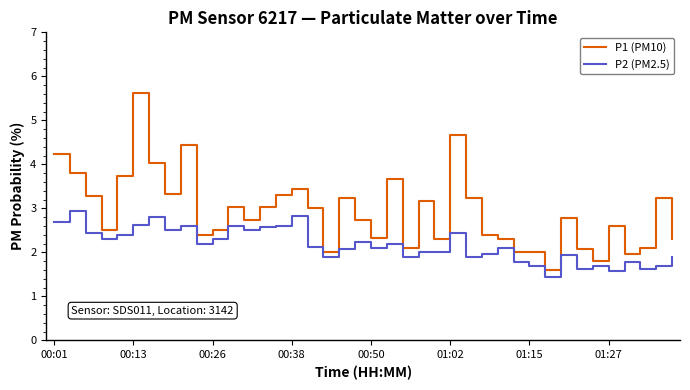

What is the difference between the maximum and minimum values in the P1 (PM10) series?

4.0